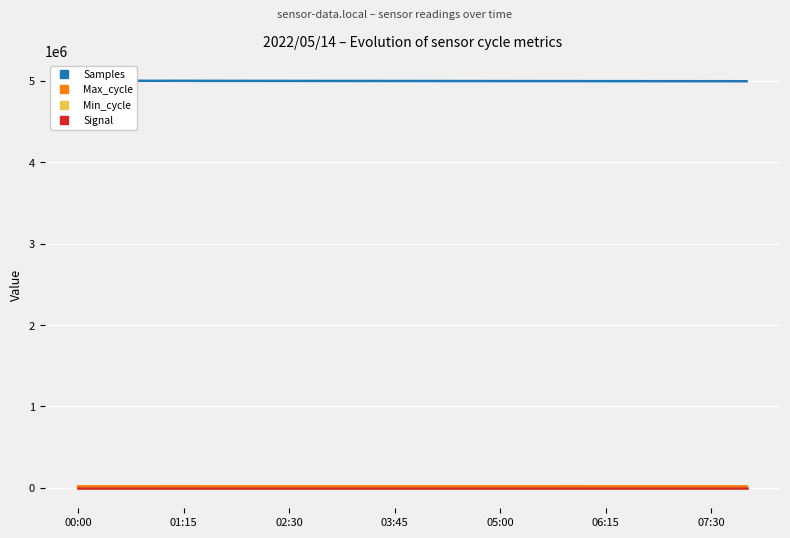

How many data points in Max_cycle are less than 19980?

10